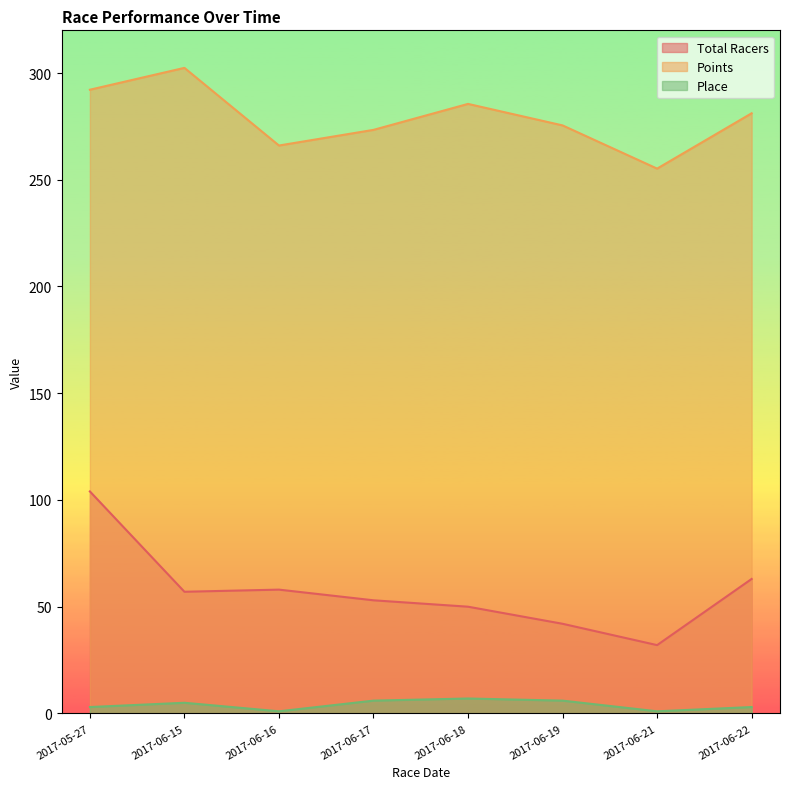

True or false: Points and Place intersect in this chart.

False